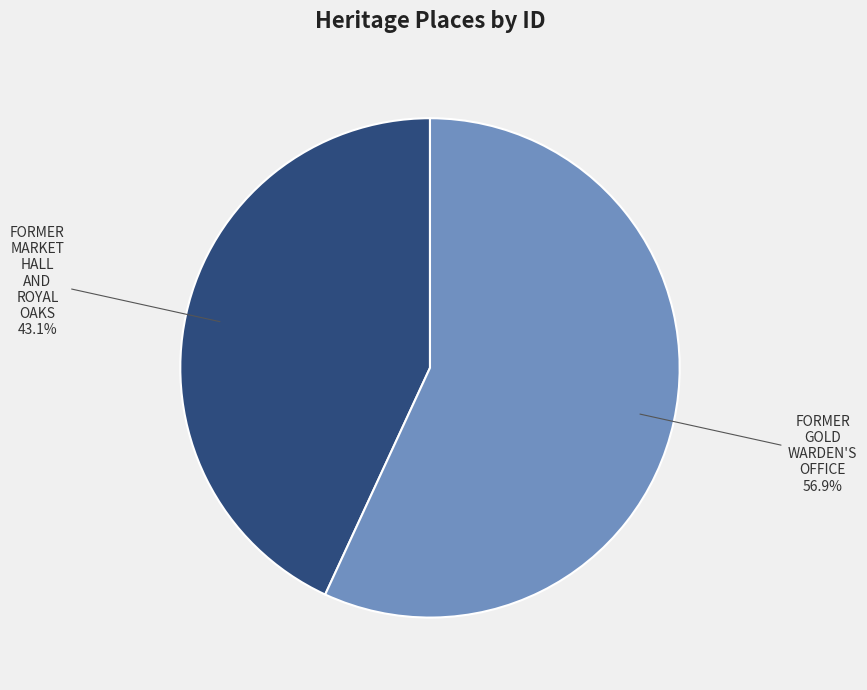

What percentage do FORMER GOLD WARDEN'S OFFICE and FORMER MARKET HALL AND ROYAL OAKS together represent?

100.0%